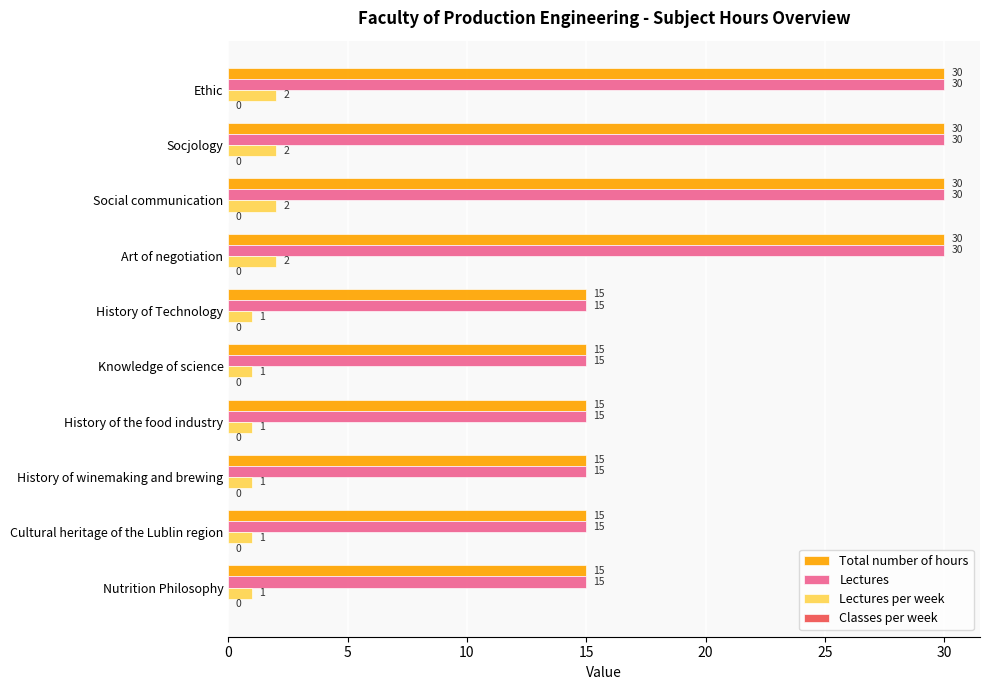

Read the Lectures value at History of winemaking and brewing.

15